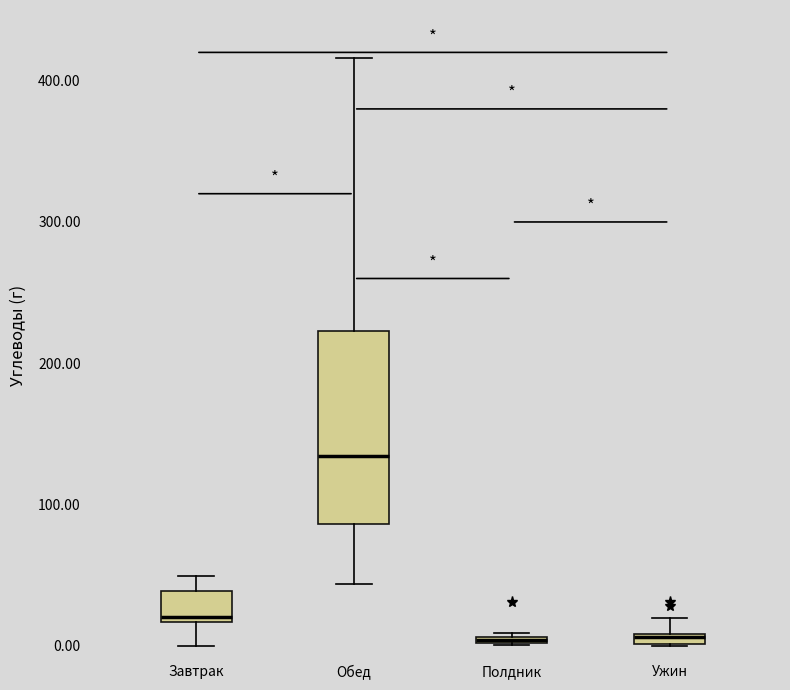

Where does the lower whisker of the box for Завтрак end on the y-axis? The values are not printed on the chart, so give them approximately, as read against the axis.

0